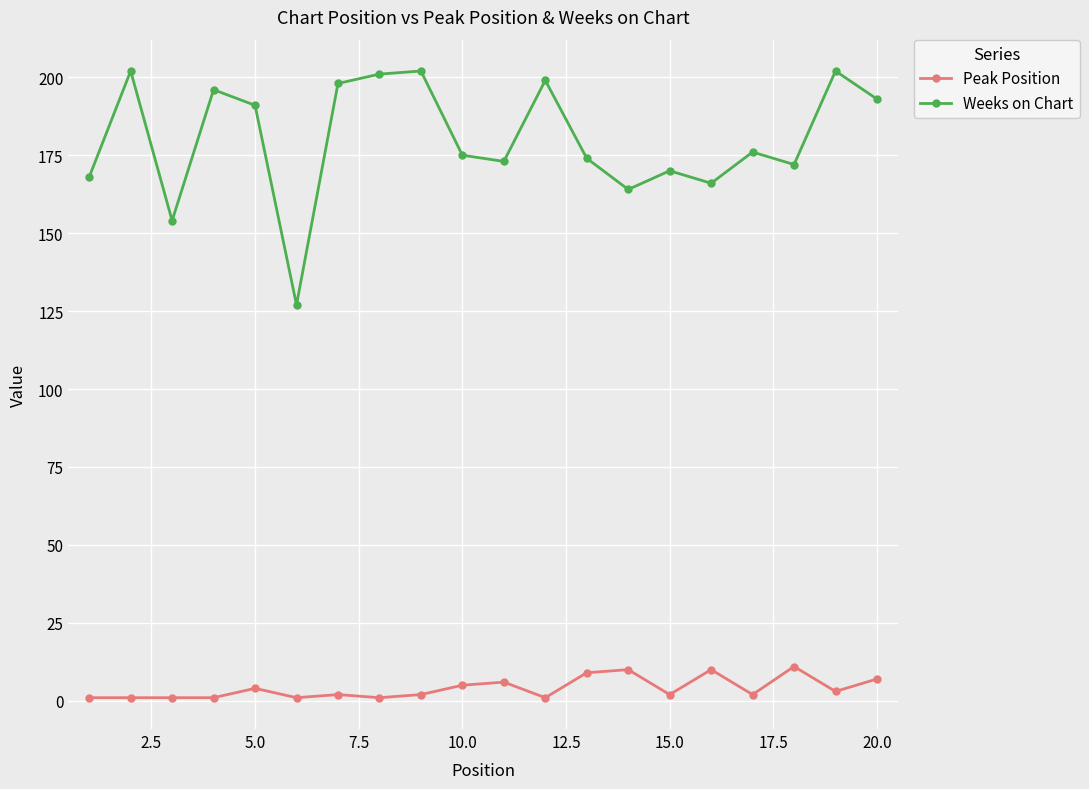

True or false: Weeks on Chart and Peak Position cross at least once.

False